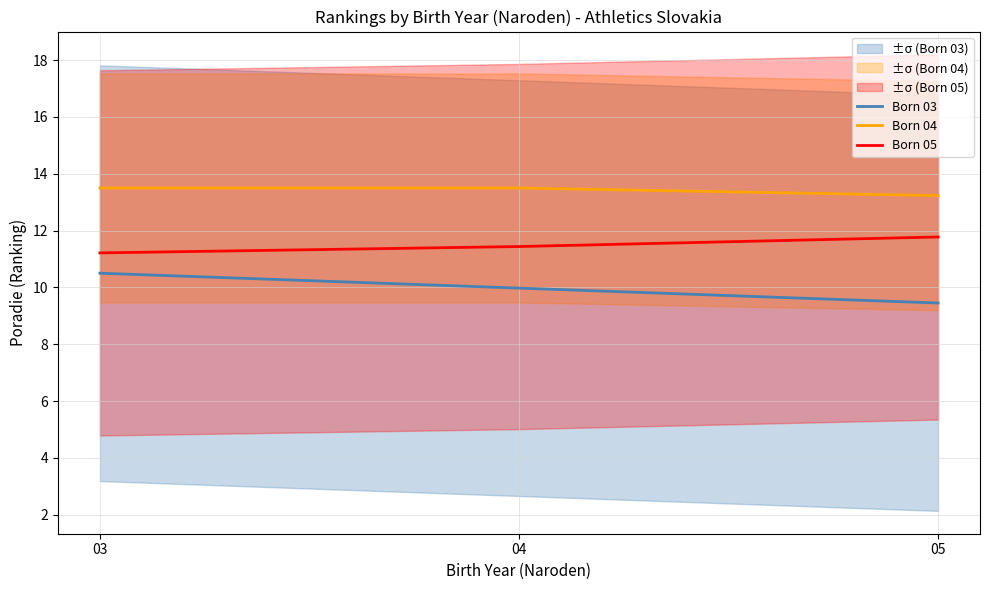

Which series has the largest range (max minus min)?

Born 03